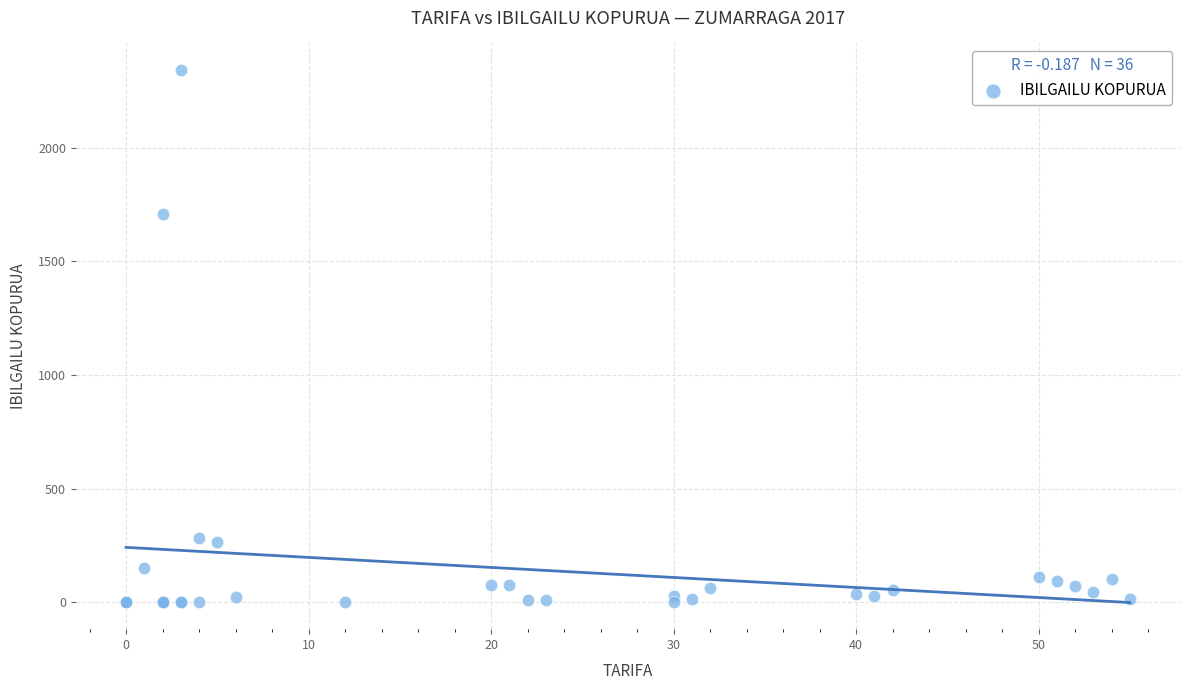

What Y value in the scatter plot is closest to 1171?

1709